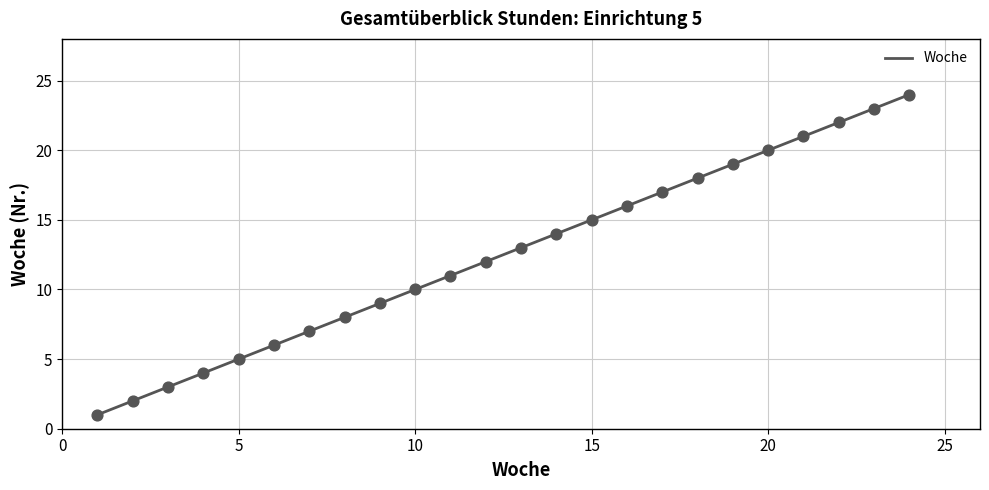

What is the difference between the maximum and minimum values?

23.0